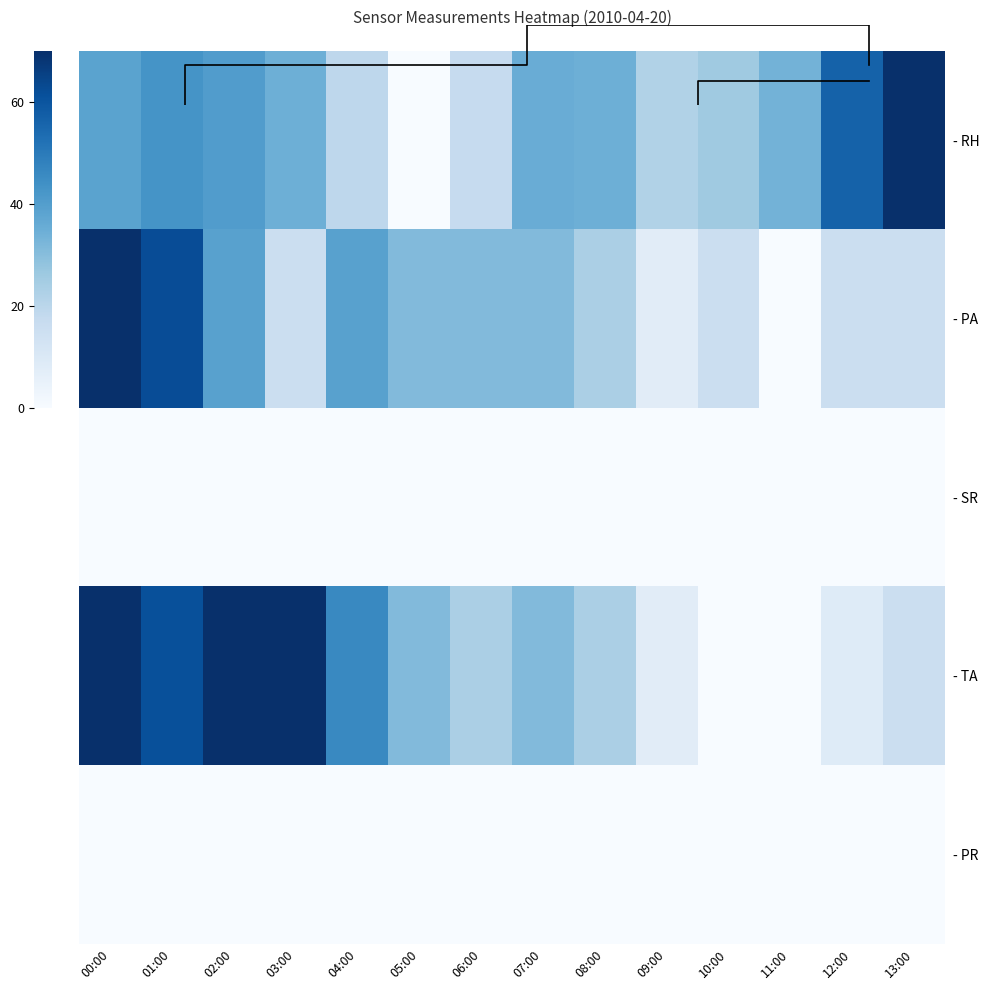

What is the spread (max minus min) of values at 02:00?

70.0